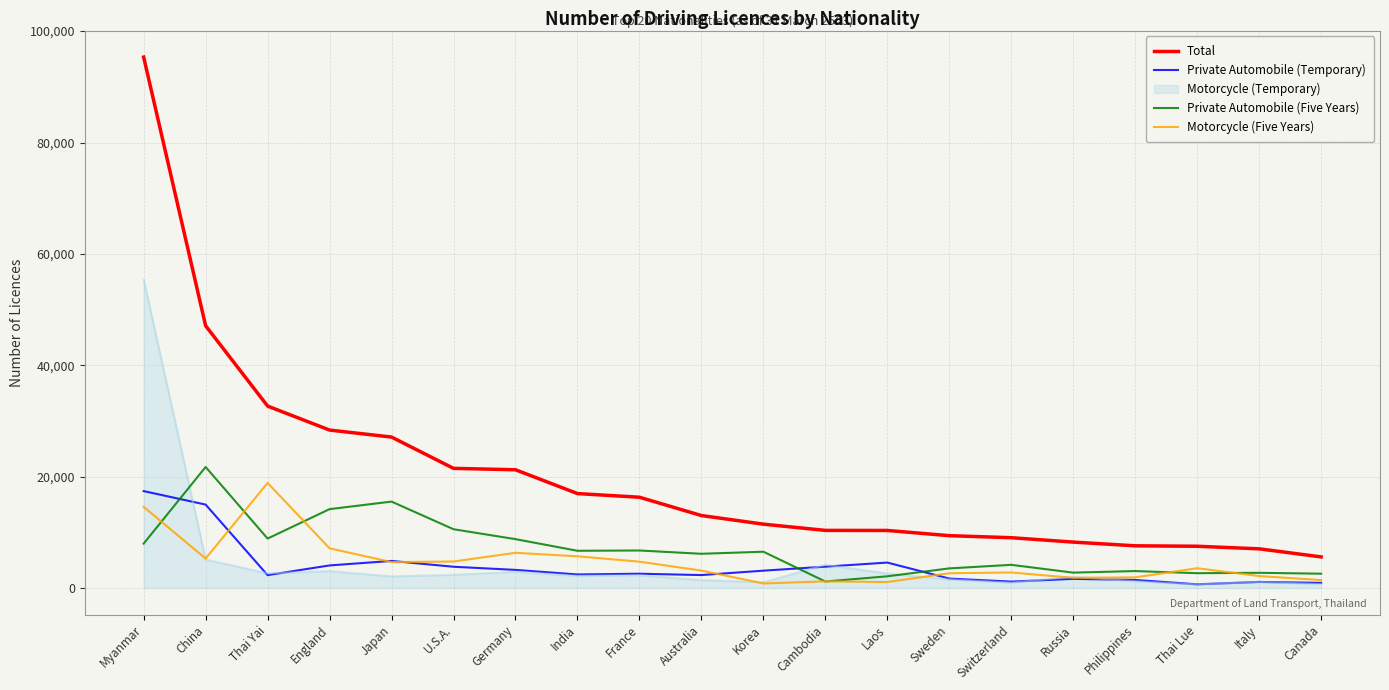

List the series in order of their peak value, highest first.

Total, Motorcycle (Temporary), Private Automobile (Five Years), Motorcycle (Five Years), Private Automobile (Temporary)